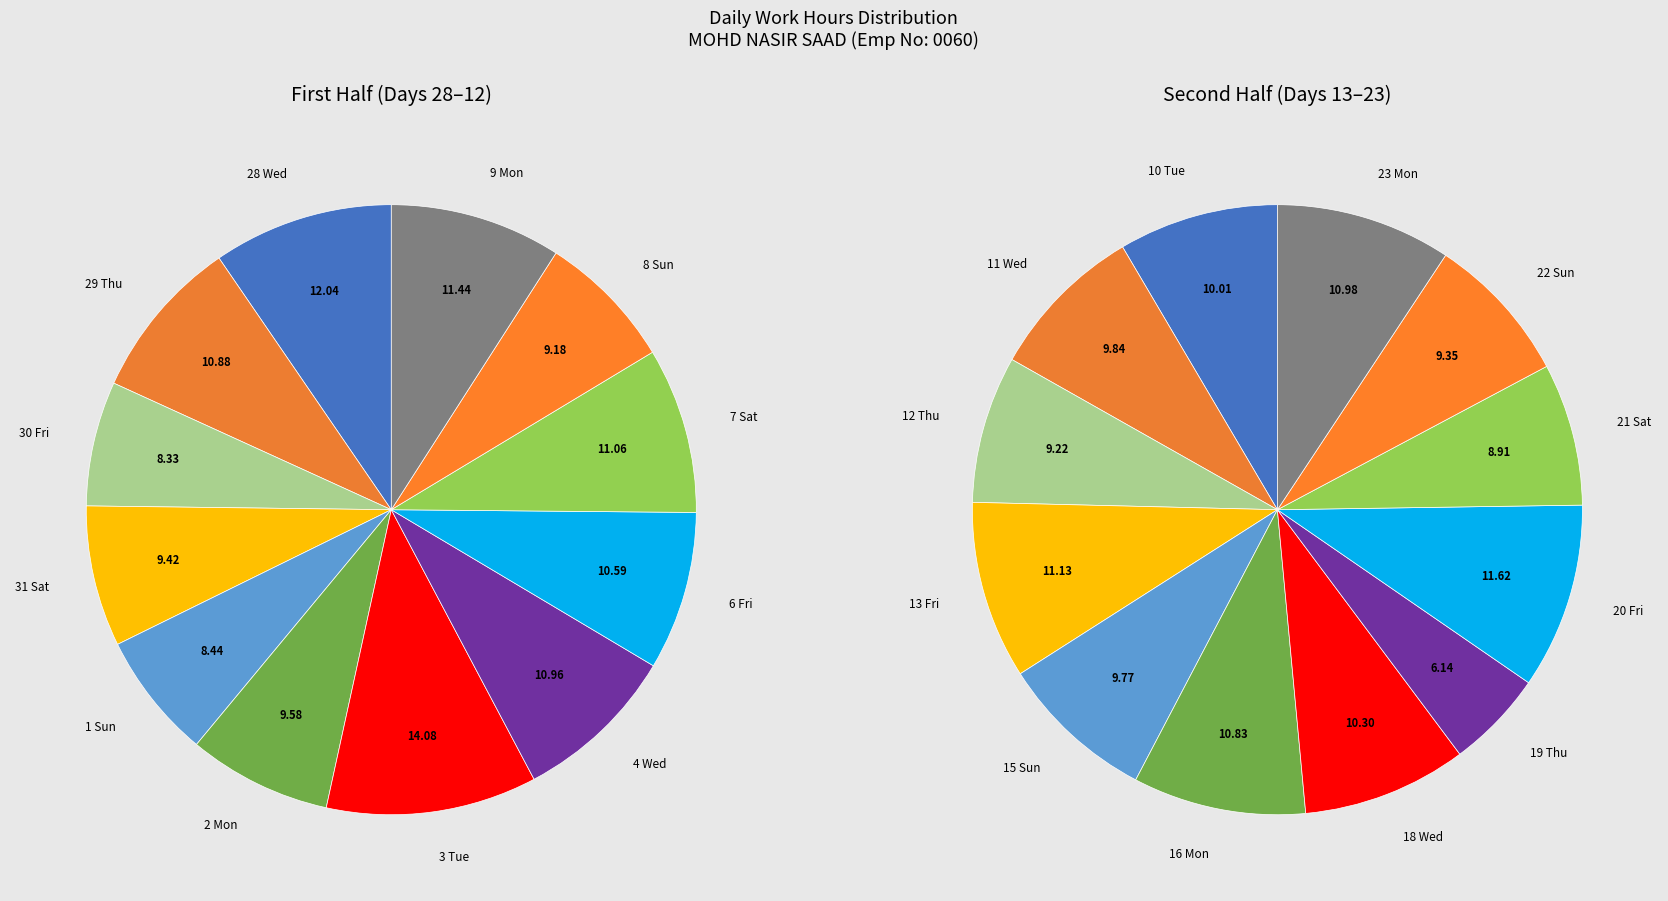

Does 13 Fri represent more than half of the total?

No